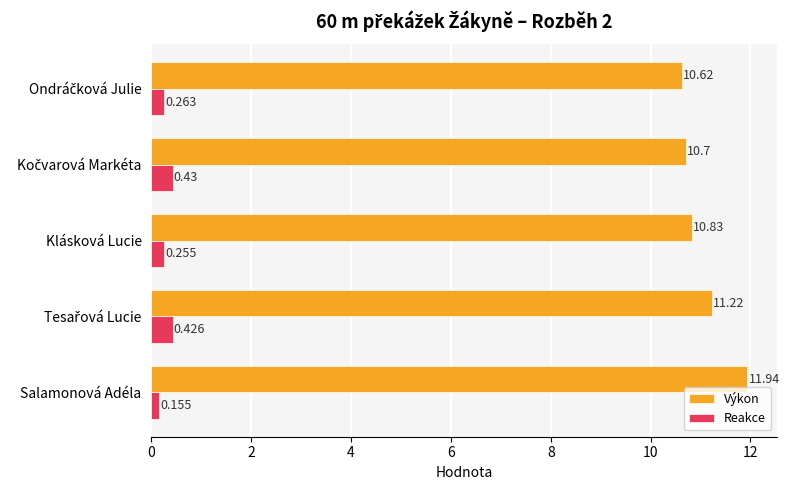

What are all the series names shown in the legend?

Výkon, Reakce